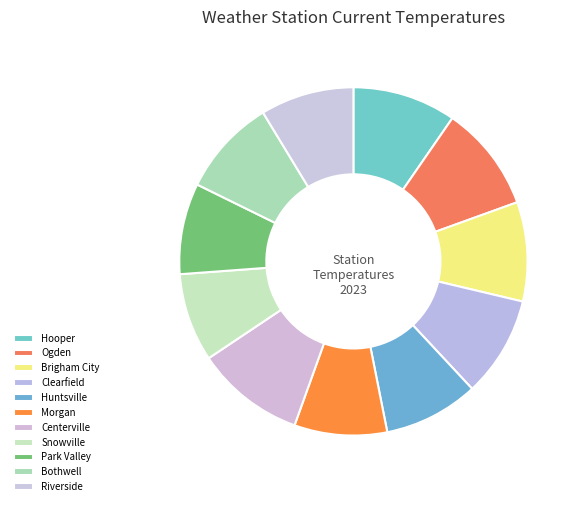

Rank the categories by value from highest to lowest.

Centerville, Ogden, Hooper, Clearfield, Brigham City, Bothwell, Huntsville, Riverside, Morgan, Park Valley, Snowville